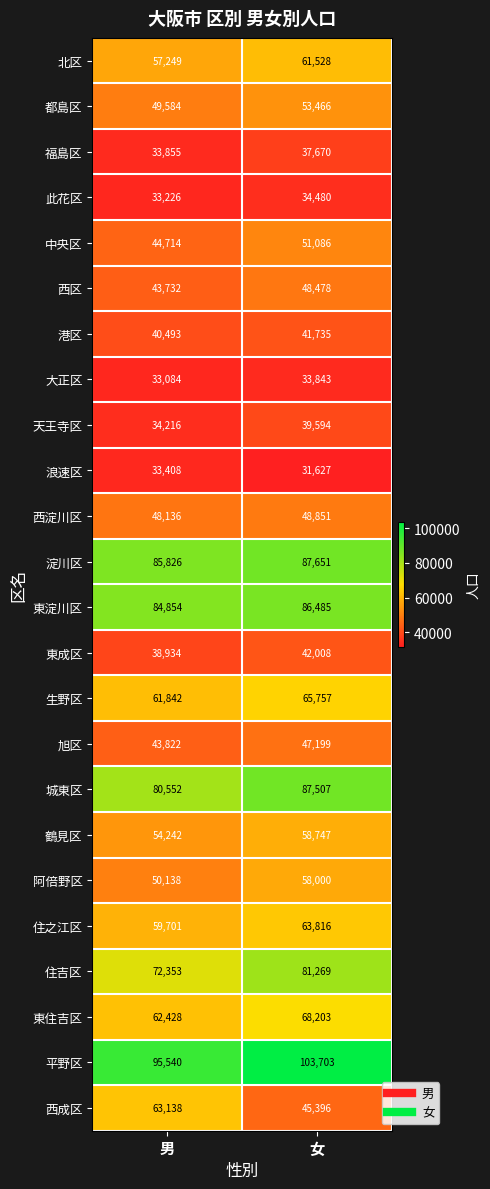

Which label corresponds to the largest value in the chart?

女